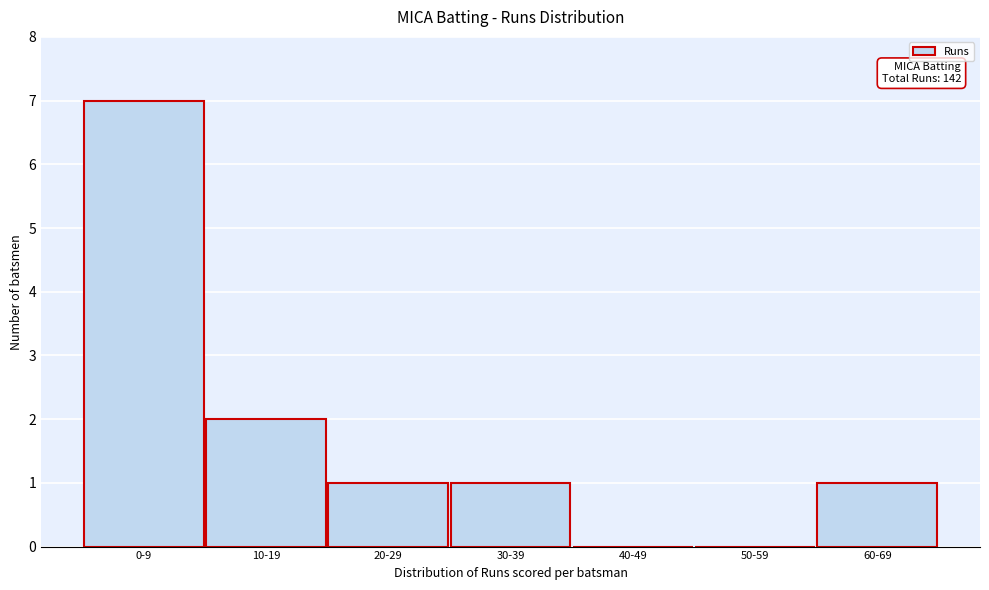

Reading left to right, what are all the values shown in this chart?

0-9=7	10-19=2	20-29=1	30-39=1	40-49=0	50-59=0	60-69=1